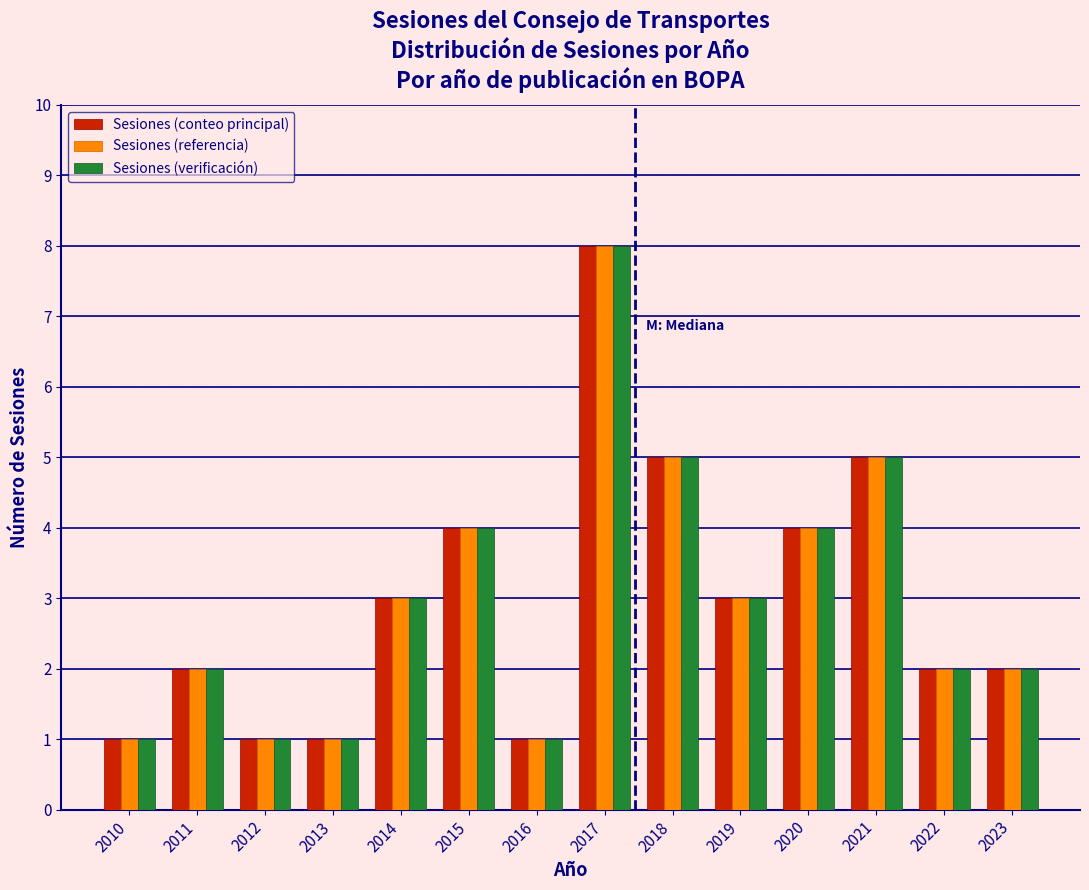

What is the difference between the maximum and second lowest values in the Sesiones (verificación) series?

7